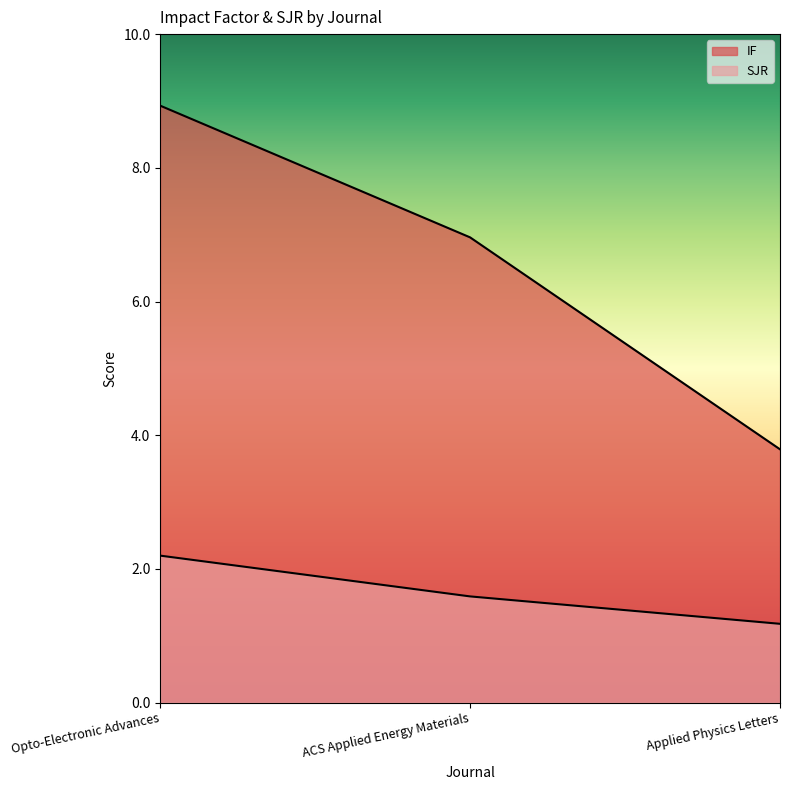

At which label does SJR reach its peak?

Opto-Electronic Advances